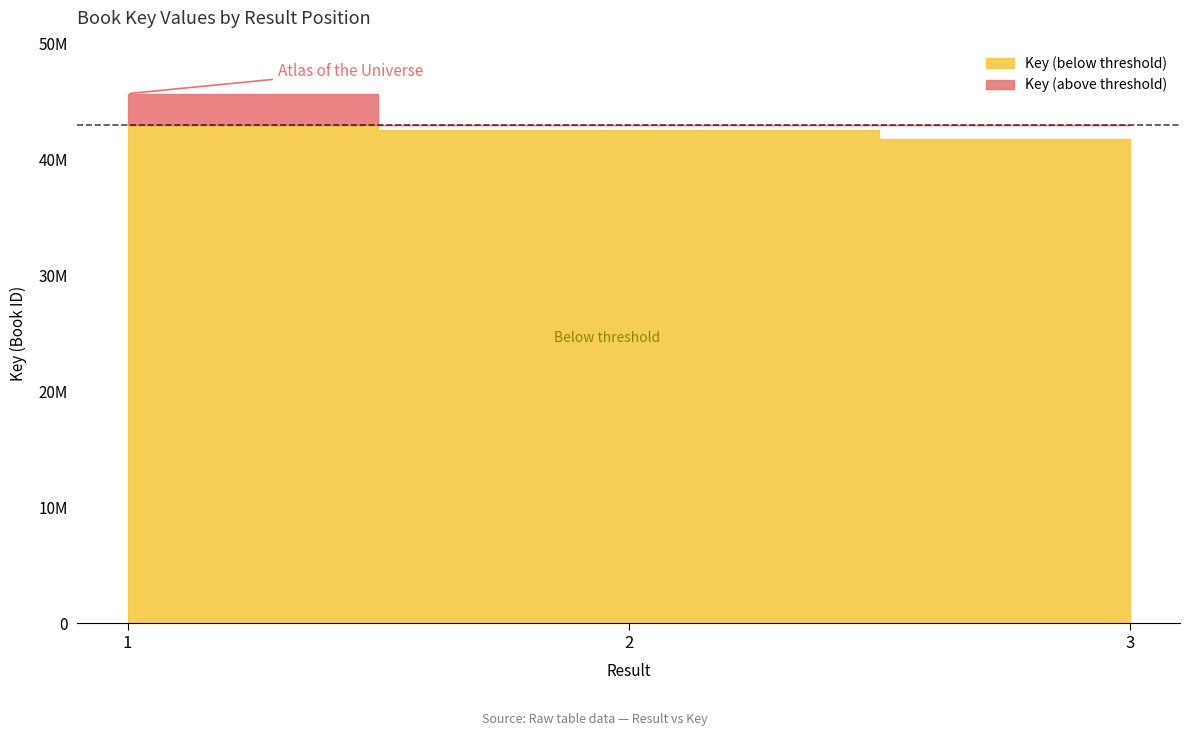

What is the difference between the maximum and minimum values?

3923398